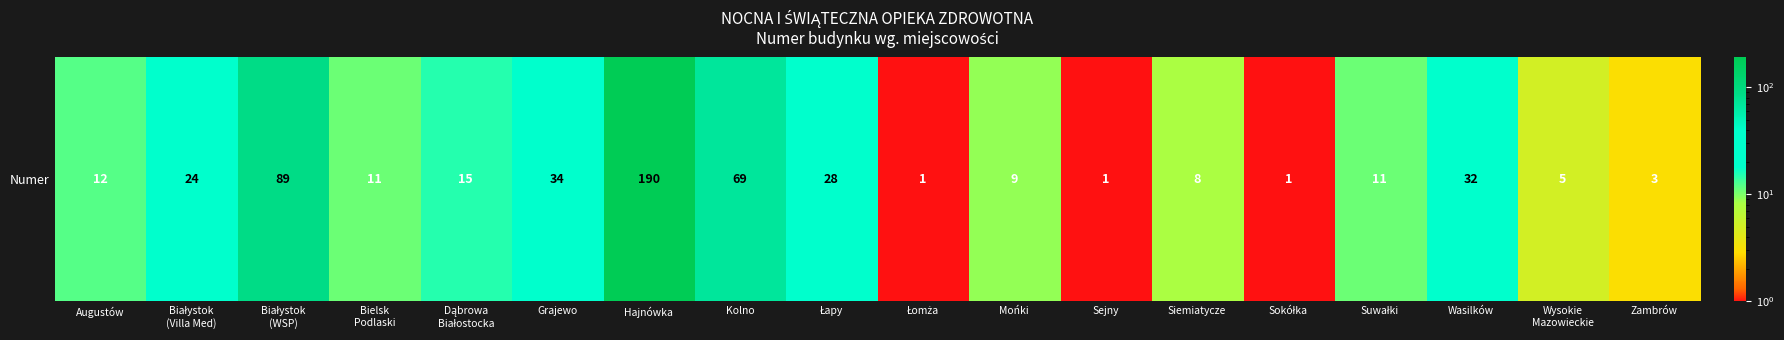

What is the change in value from Augustów to Mońki?

-3